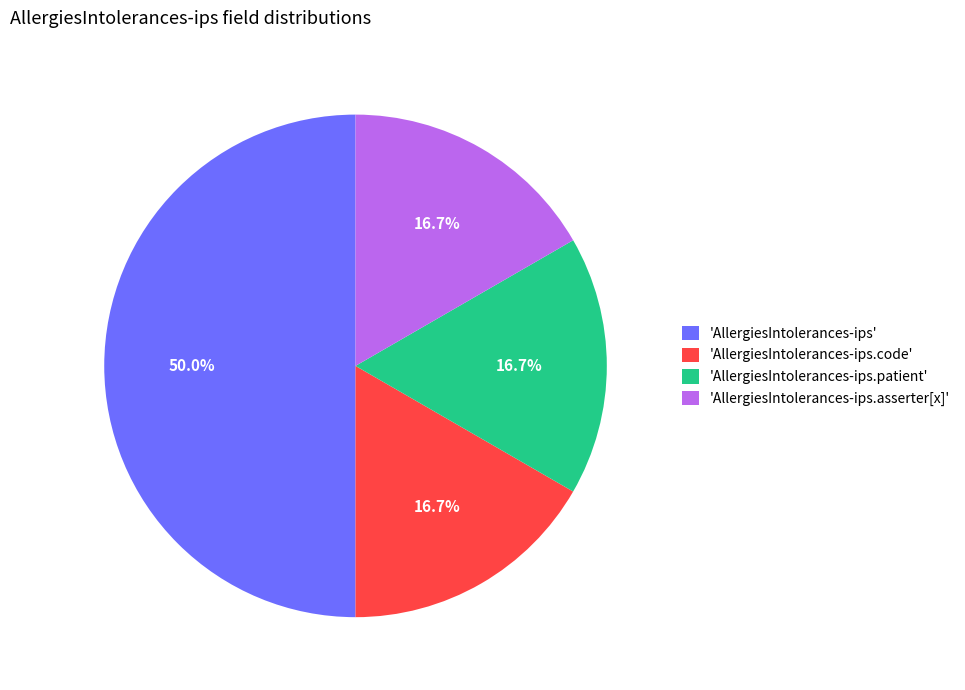

Is 'AllergiesIntolerances-ips.patient' the majority of the pie?

No